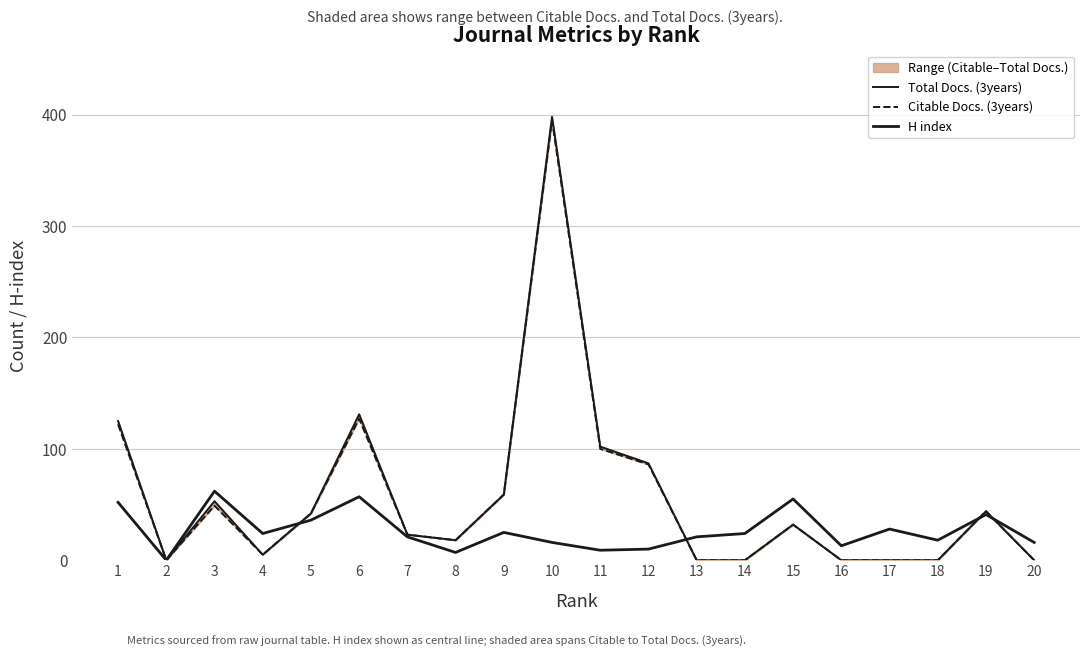

What is the highest value of the H index series?

62